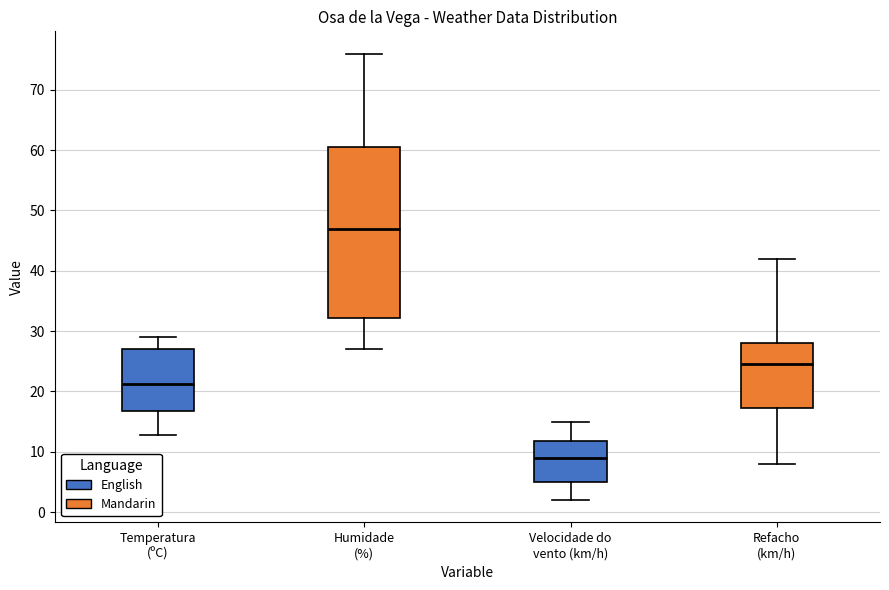

Reading left to right, transcribe this box plot: for each box, give where its median line is, the range the box spans, and where its two whiskers end, as read against the y-axis. The values are not printed on the chart, so give them approximately, as read against the axis.

Temperatura (ºC): median 21, box 17 to 27, whiskers 13 to 29
Humidade (%): median 47, box 32 to 61, whiskers 27 to 76
Velocidade do vento (km/h): median 9, box 5 to 12, whiskers 2 to 15
Refacho (km/h): median 25, box 17 to 28, whiskers 8 to 42